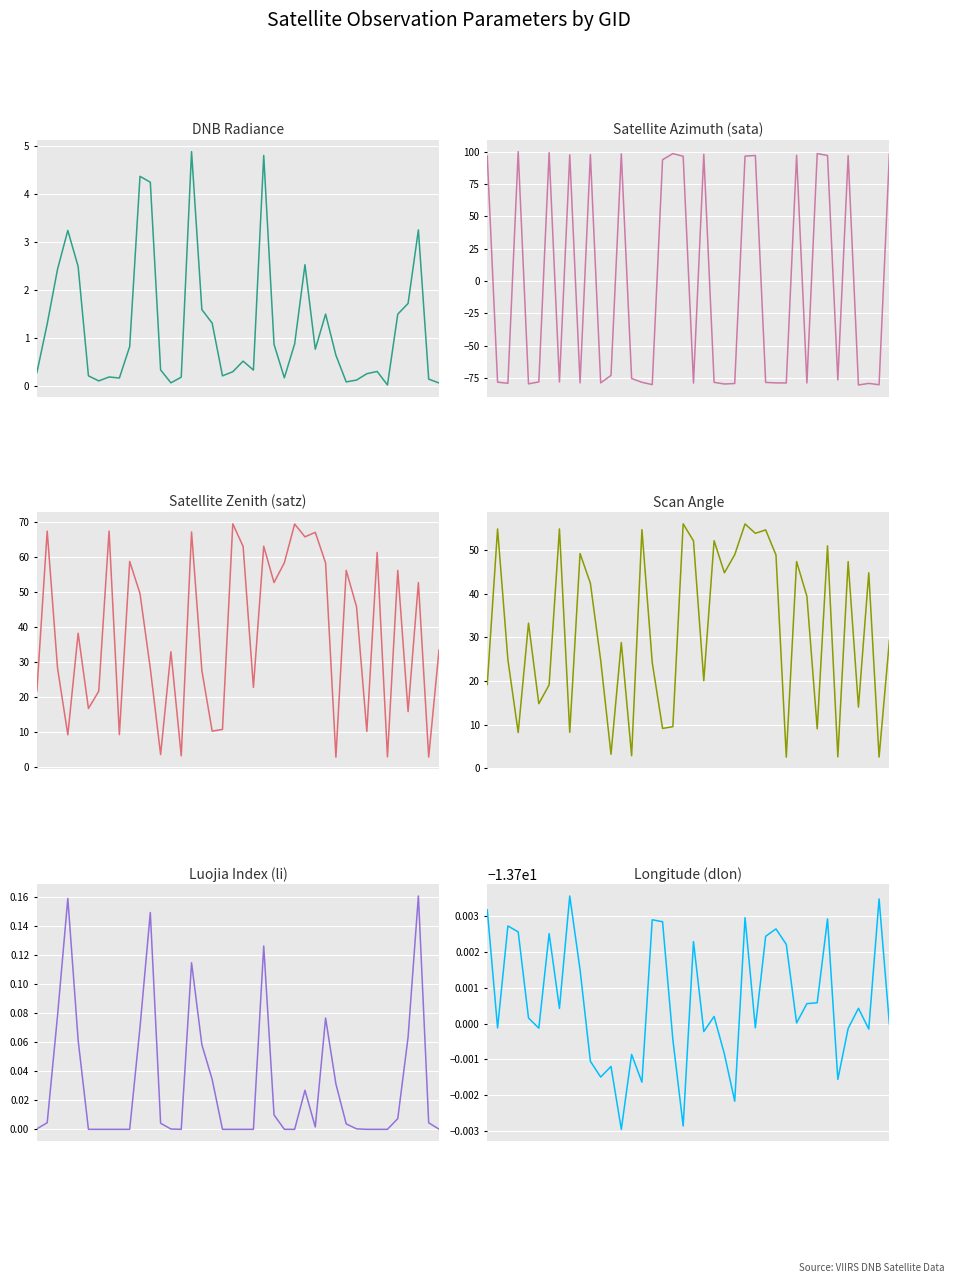

Is it true that dlon equals -7.1 at 23?

False